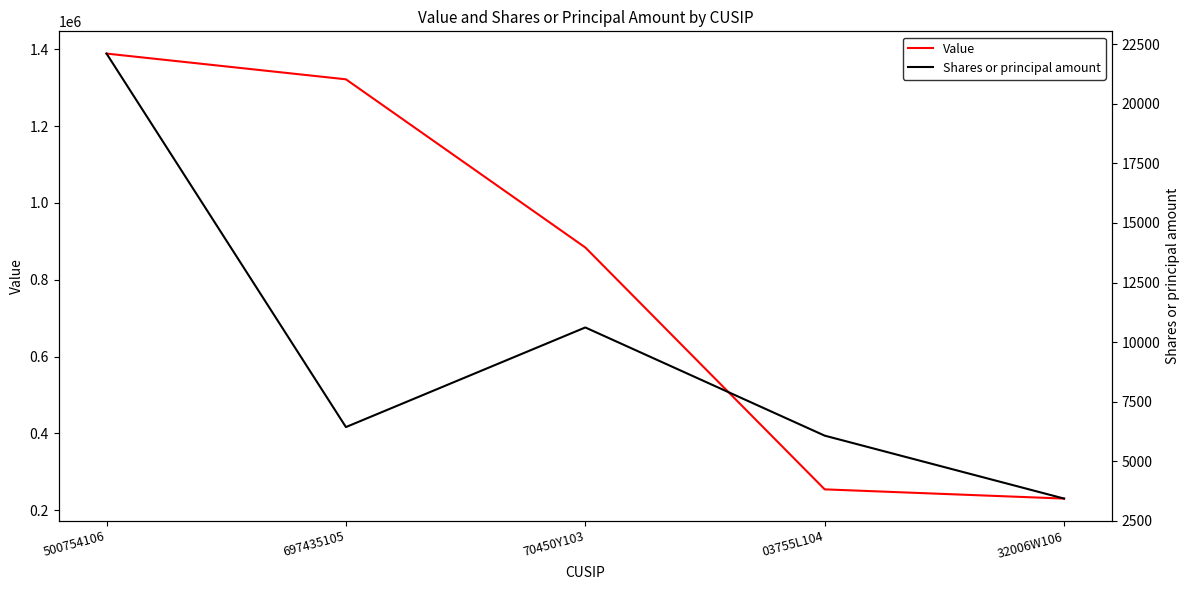

How many categories are shown in the chart?

5